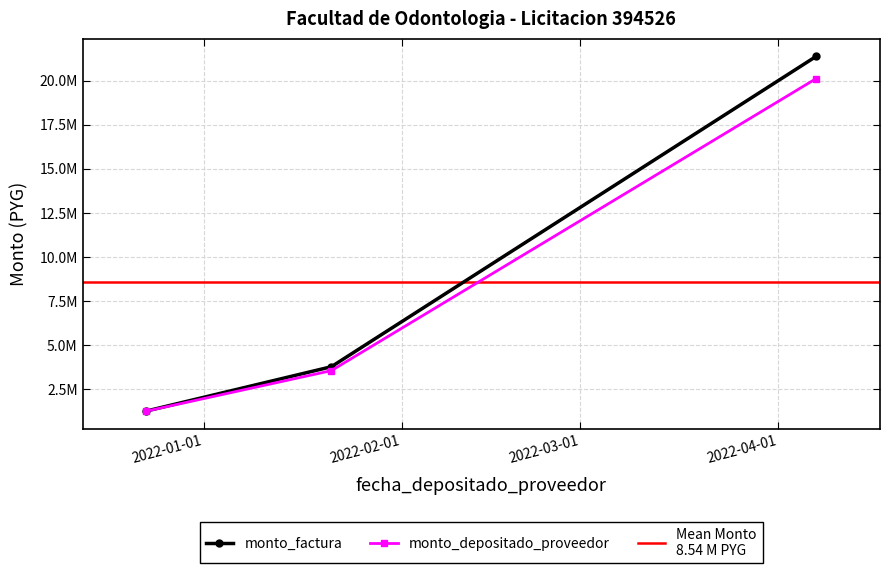

How many lines are shown in the chart?

2